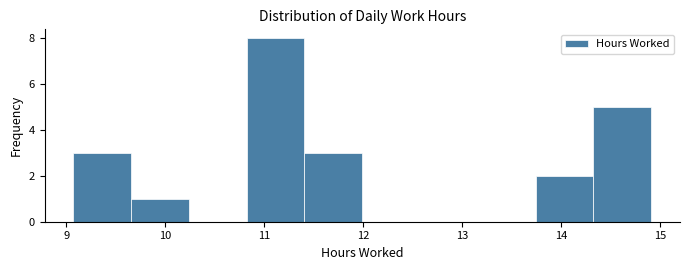

Reading left to right, transcribe this chart: for each bar, give the range it covers on the x-axis and its height. Neither the bar edges nor the heights are printed on the chart, so give them approximately, as read against the axes.

9.1 to 9.7: 3
9.7 to 10.2: 1
10.2 to 10.8: 0
10.8 to 11.4: 8
11.4 to 12.0: 3
12.0 to 12.6: 0
12.6 to 13.2: 0
13.2 to 13.7: 0
13.7 to 14.3: 2
14.3 to 14.9: 5